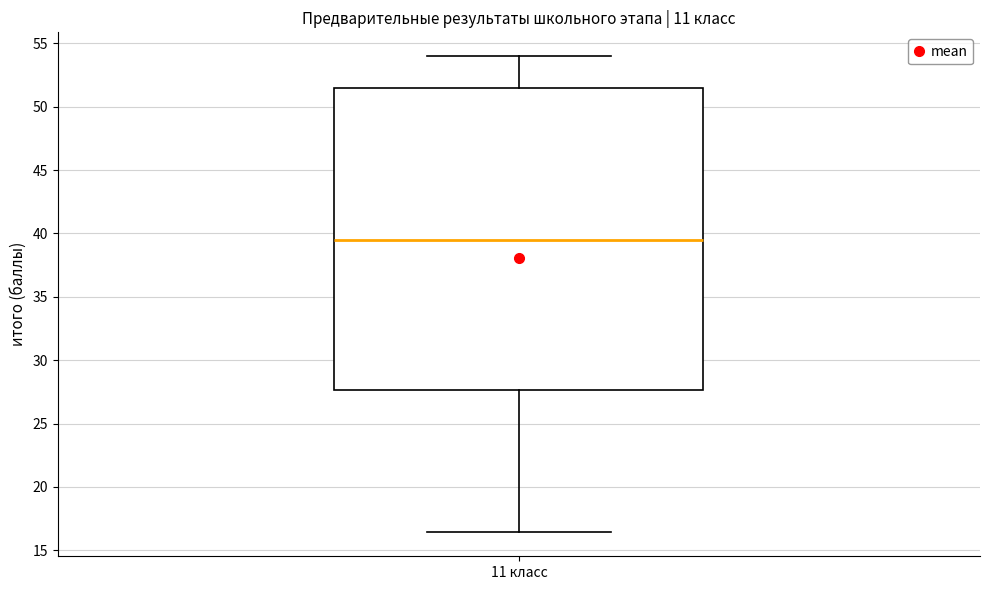

Where does the median line of the box for 11 класс sit on the y-axis? The values are not printed on the chart, so give them approximately, as read against the axis.

39.5